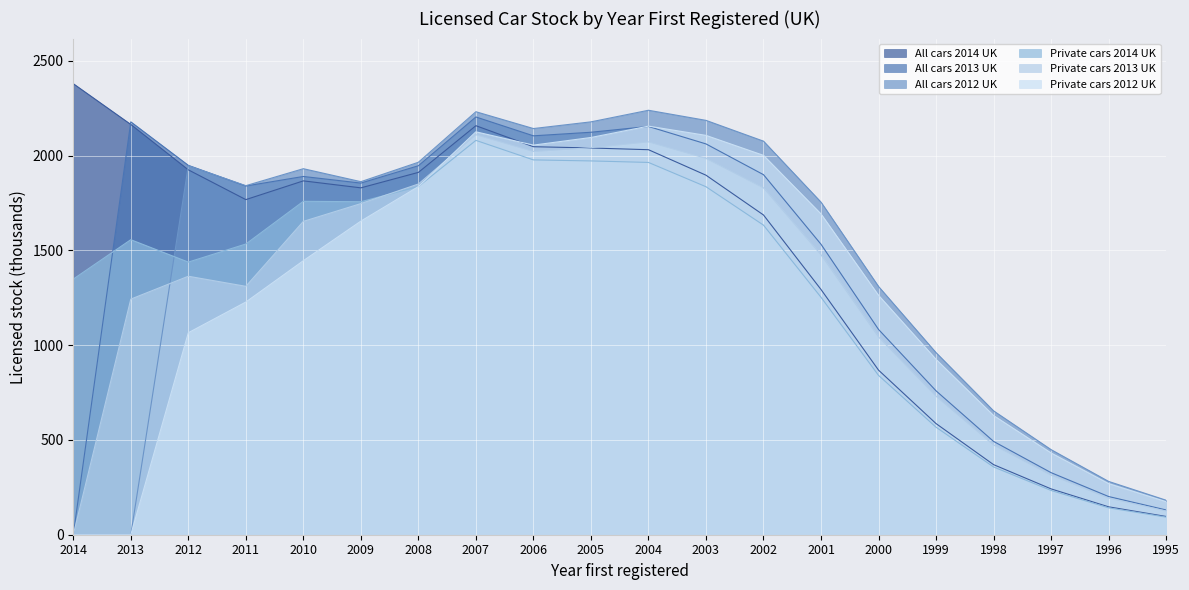

How many intersections are there between Private cars 2014 UK and All cars 2013 UK?

1